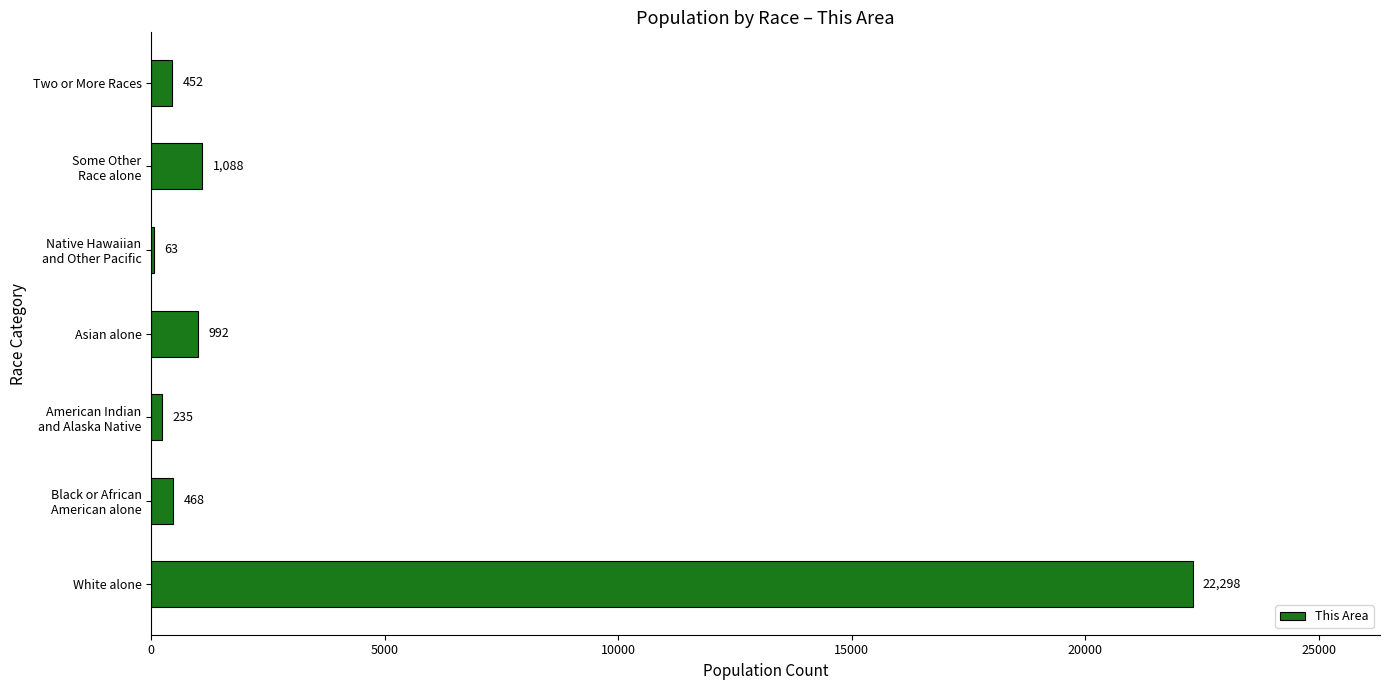

How many categories are shown in the chart?

7